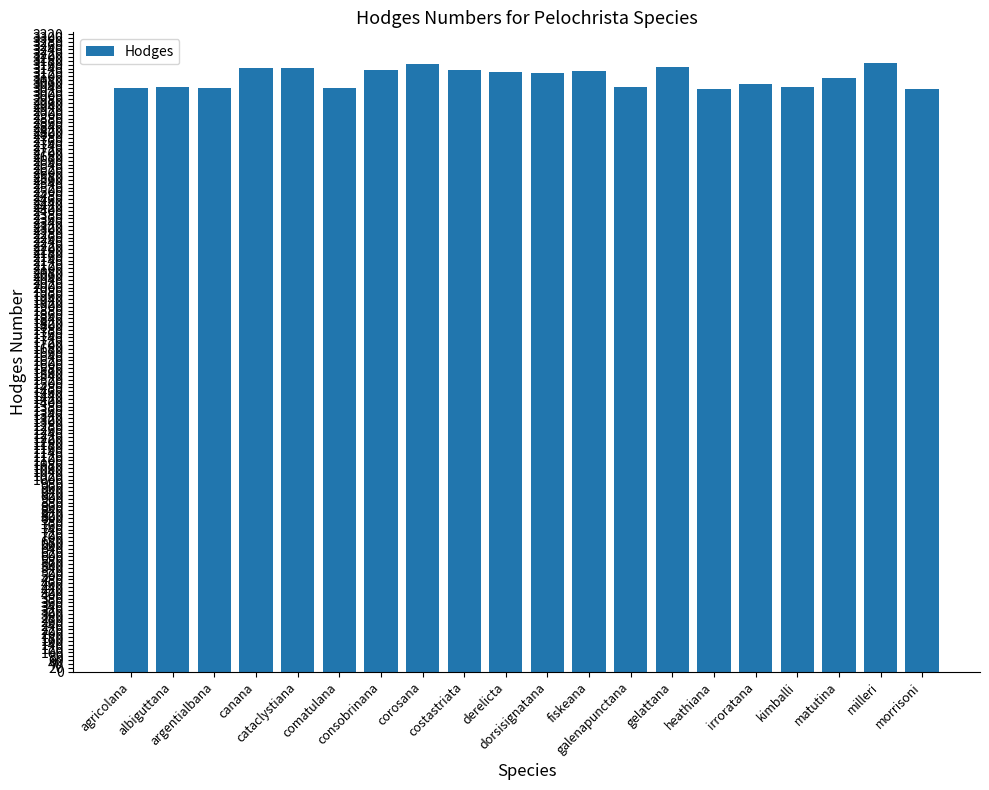

What is the value of the 15th bar from the left?

3033.0